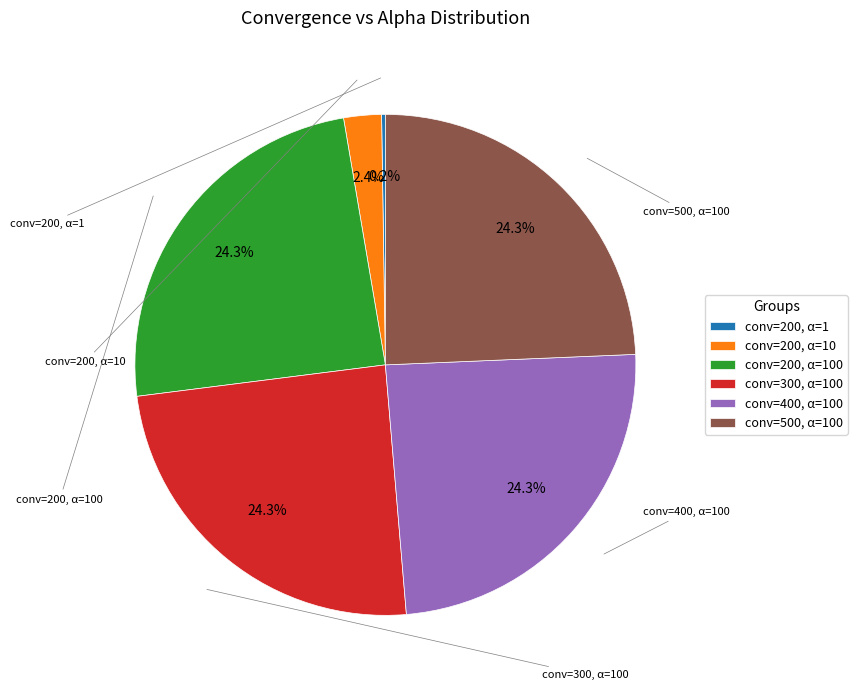

Is the sum of conv=500, α=100 and conv=300, α=100 greater than half?

No